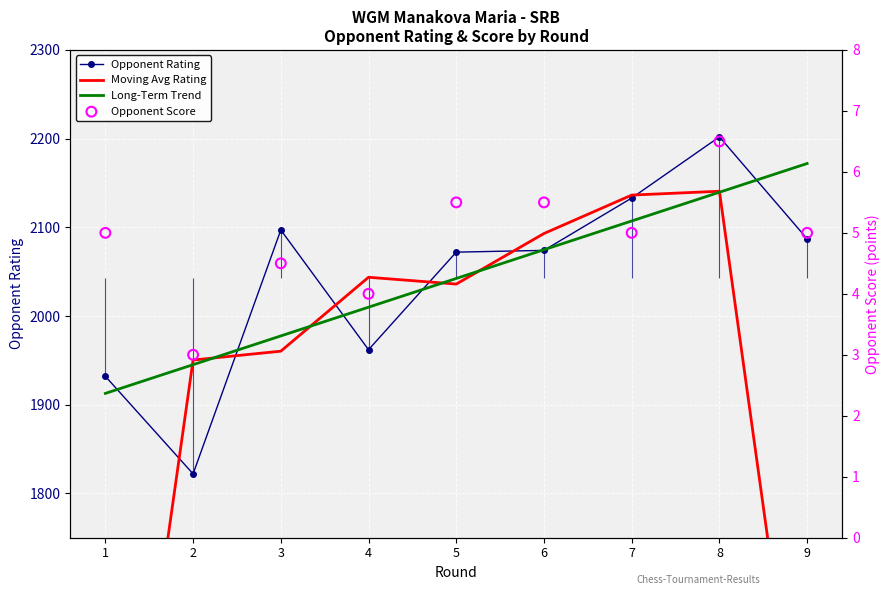

Which series has the largest total across all categories?

Long-Term Trend